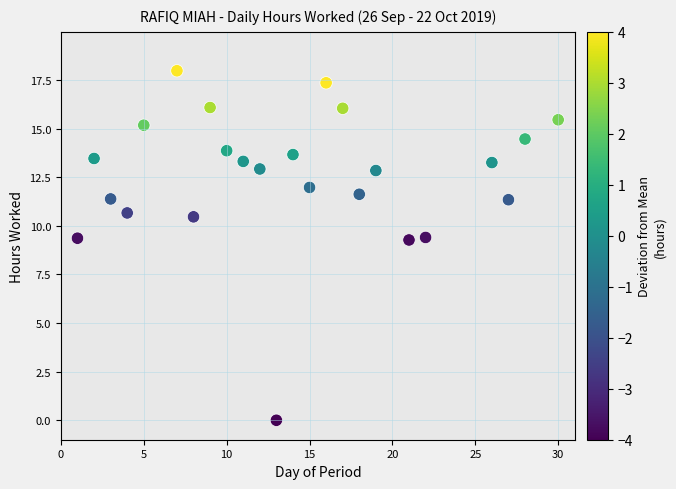

What is the range of Y values (max minus min)?

18.0